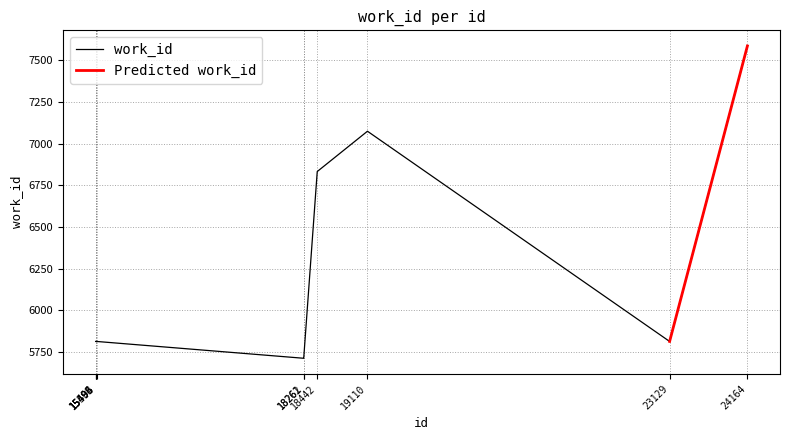

Where does the data first go above 5813?

18442